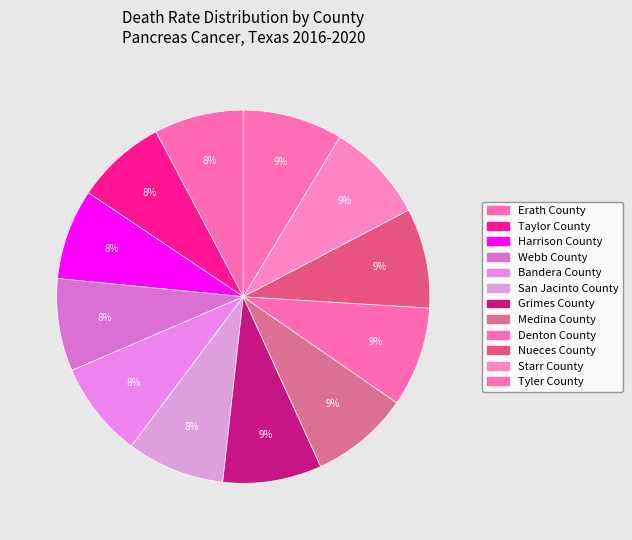

Rank the categories by value from highest to lowest.

Denton County, Nueces County, Starr County, Tyler County, Grimes County, Medina County, San Jacinto County, Bandera County, Webb County, Taylor County, Harrison County, Erath County